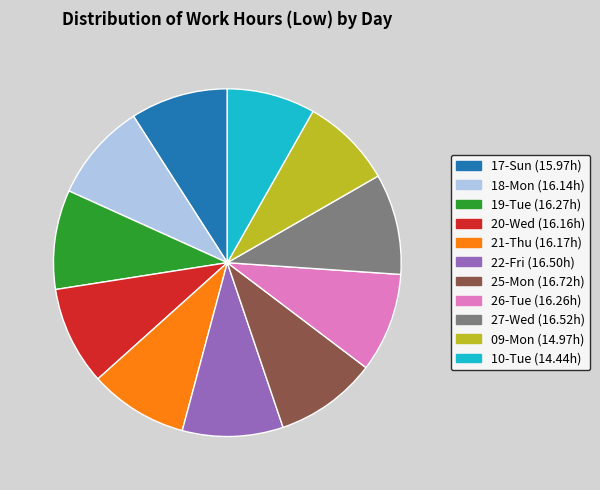

True or false: 27-Wed accounts for 1% of the total.

False